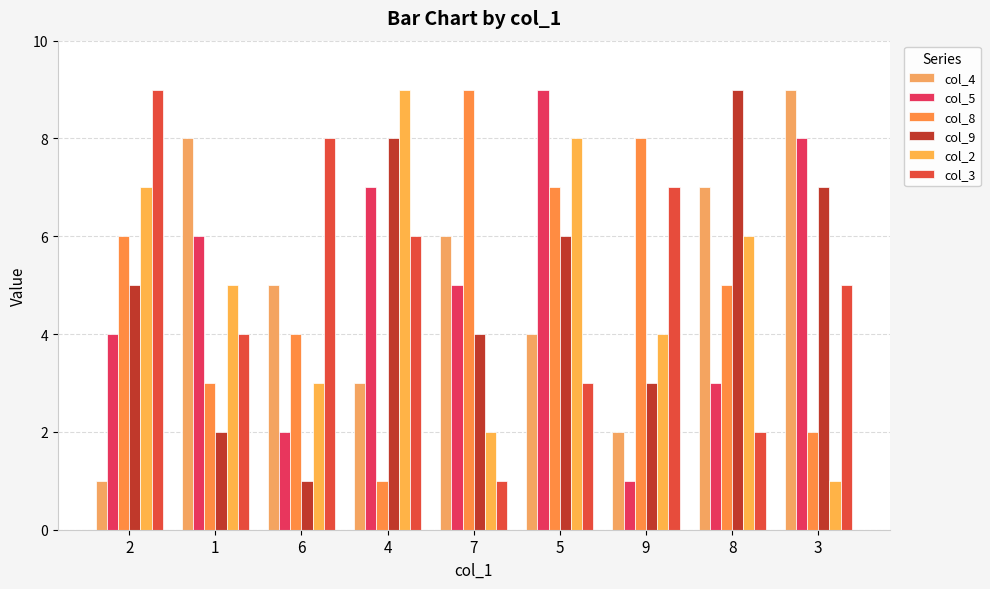

At 8, list the series in order from largest to smallest.

col_9, col_4, col_2, col_8, col_5, col_3